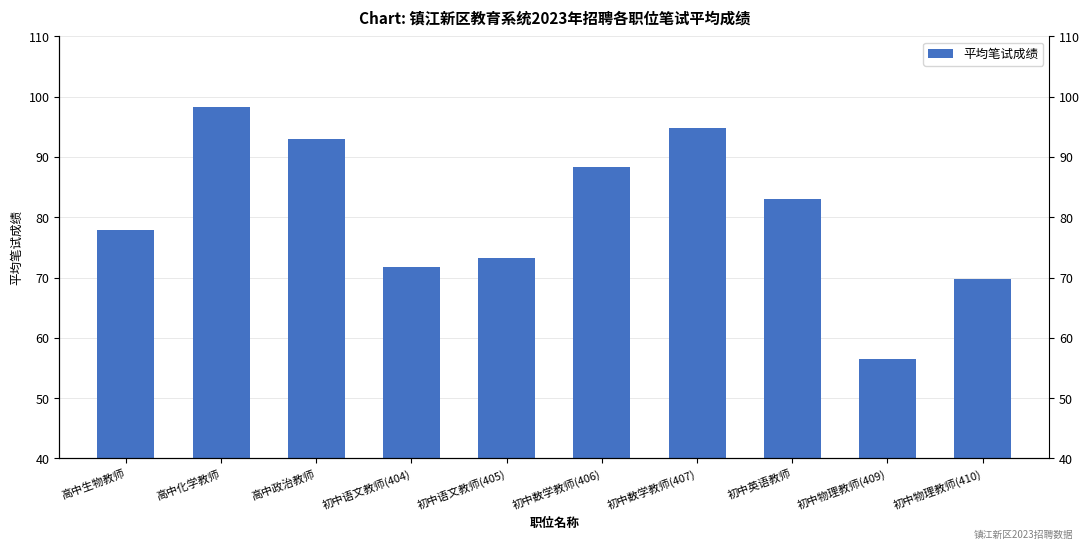

What is the value of the 9th bar from the left?

56.5